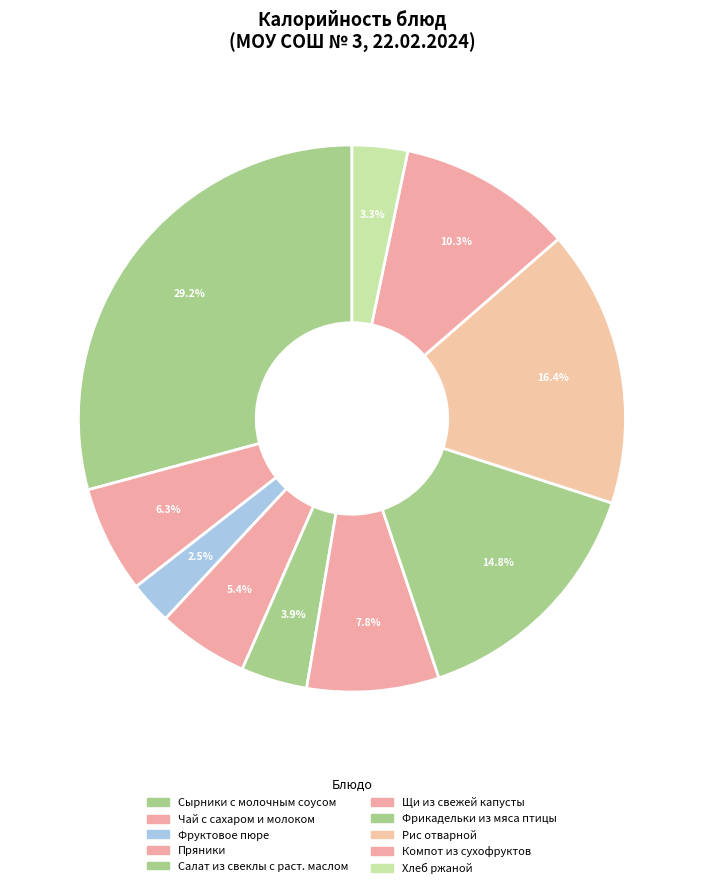

Count the number of slices in the pie.

10